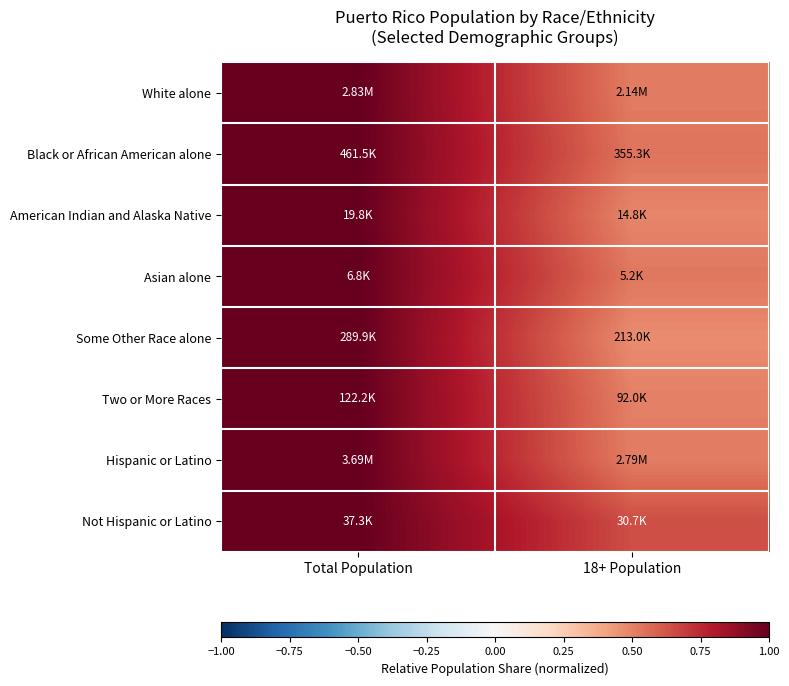

Reading left to right, list all the values displayed in this chart.

White alone: Total Population=1.0	18+ Population=0.5
Black or African American alone: Total Population=1.0	18+ Population=0.5
American Indian and Alaska Native: Total Population=1.0	18+ Population=0.5
Asian alone: Total Population=1.0	18+ Population=0.5
Some Other Race alone: Total Population=1.0	18+ Population=0.5
Two or More Races: Total Population=1.0	18+ Population=0.5
Hispanic or Latino: Total Population=1.0	18+ Population=0.5
Not Hispanic or Latino: Total Population=1.0	18+ Population=0.6